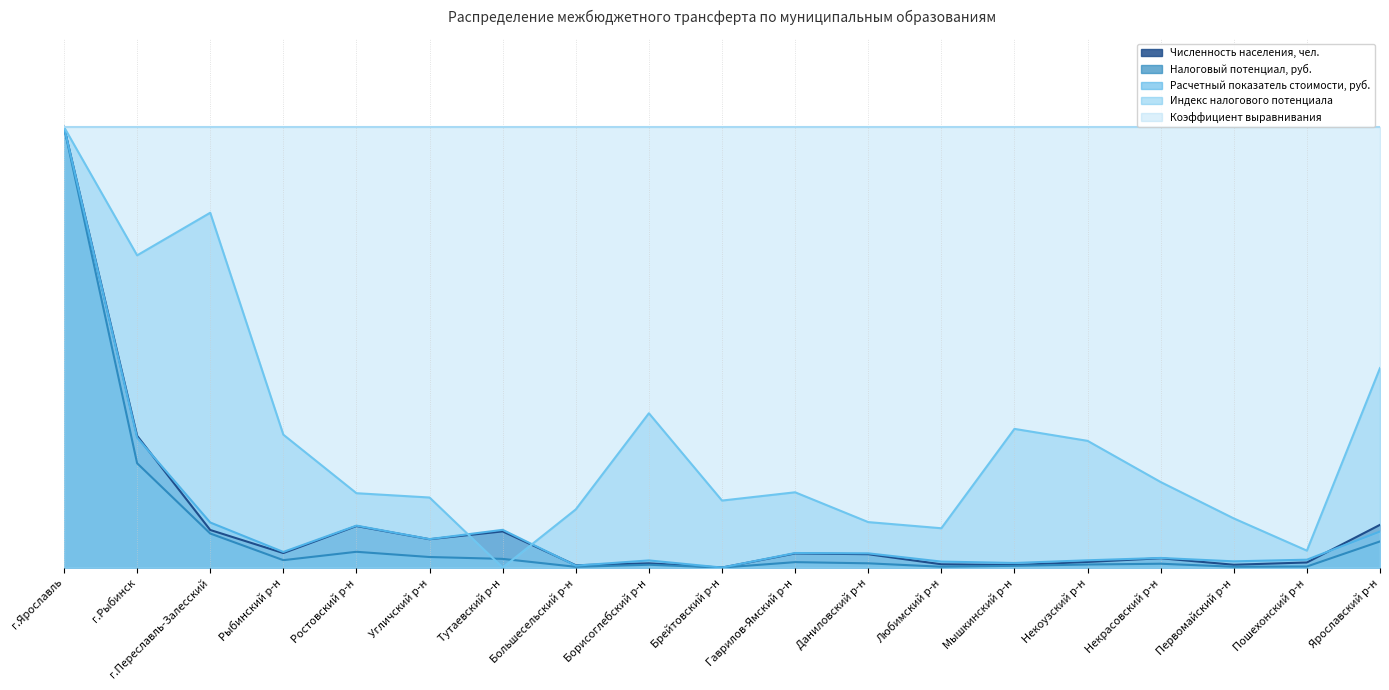

True or false: Налоговый потенциал, руб. has a value of 0.2 at г.Рыбинск.

True